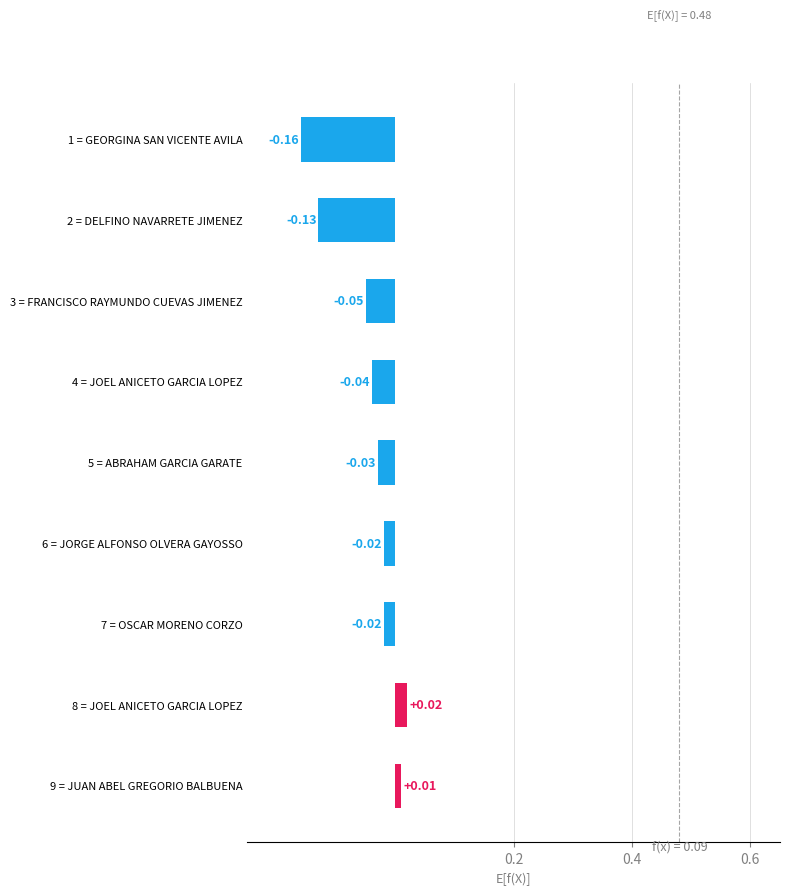

What is the change in value from 1 = GEORGINA SAN VICENTE AVILA to 3 = FRANCISCO RAYMUNDO CUEVAS JIMENEZ?

+0.1